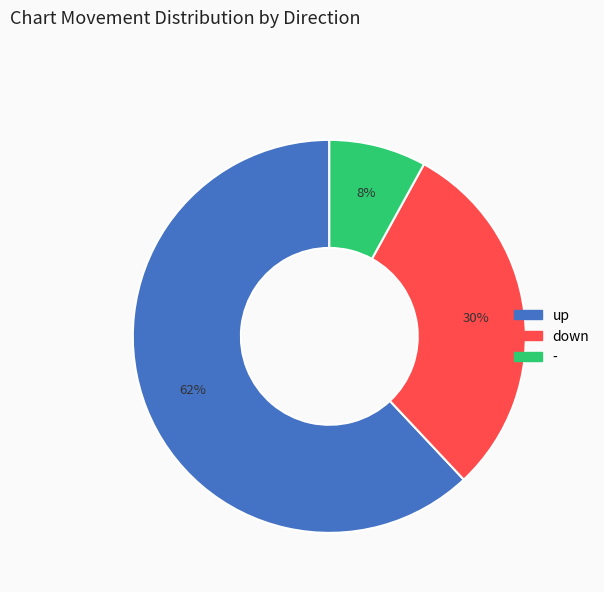

Is the sum of up and - greater than half?

Yes